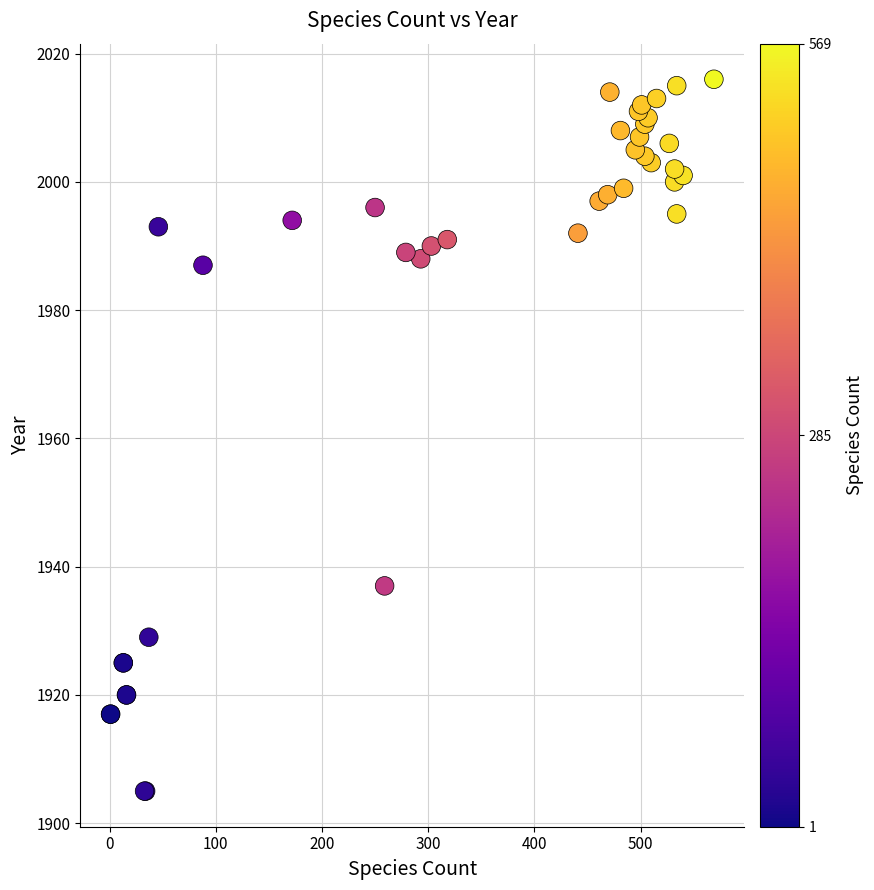

What Y value in the scatter plot is closest to 1960?

1937